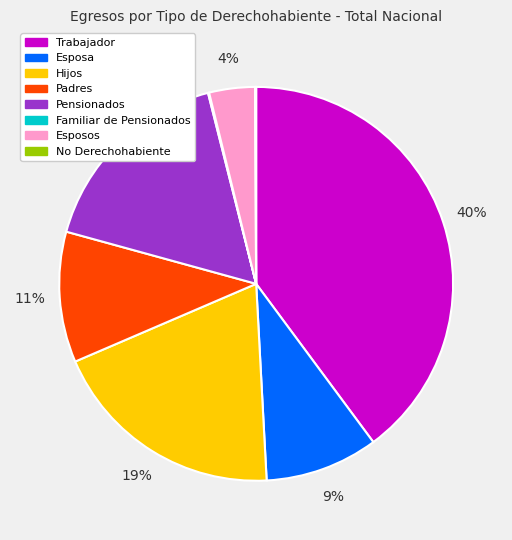

What is the largest slice in the pie chart?

Trabajador